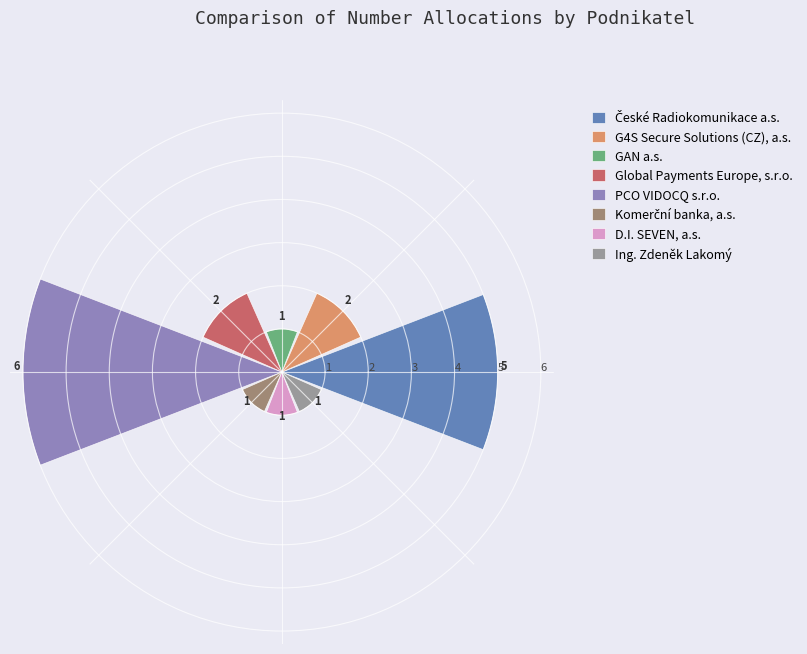

What is the highest value of the PCO VIDOCQ s.r.o. series?

6